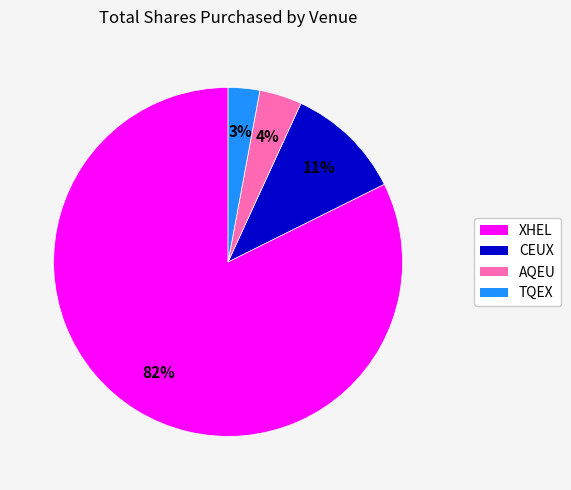

Which slice is the smallest?

TQEX